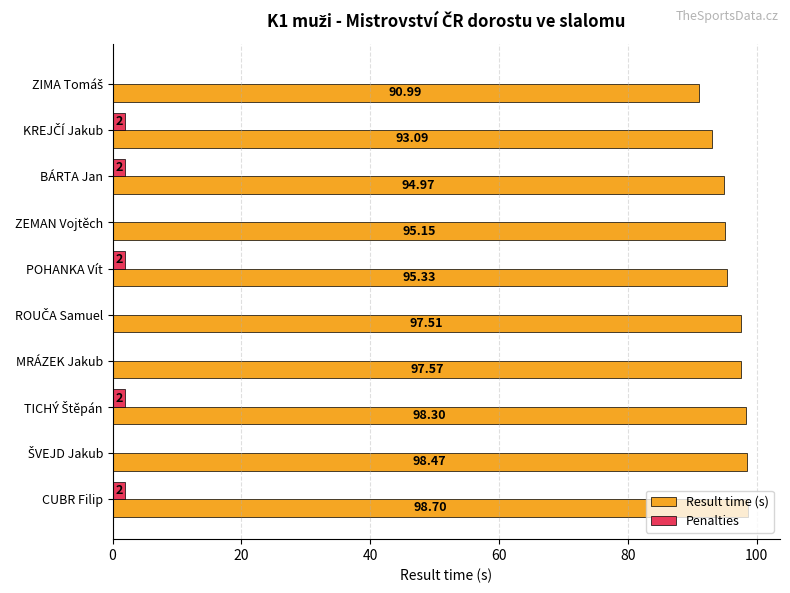

What is the sum of the Result time (s) values at CUBR Filip and MRÁZEK Jakub?

196.3